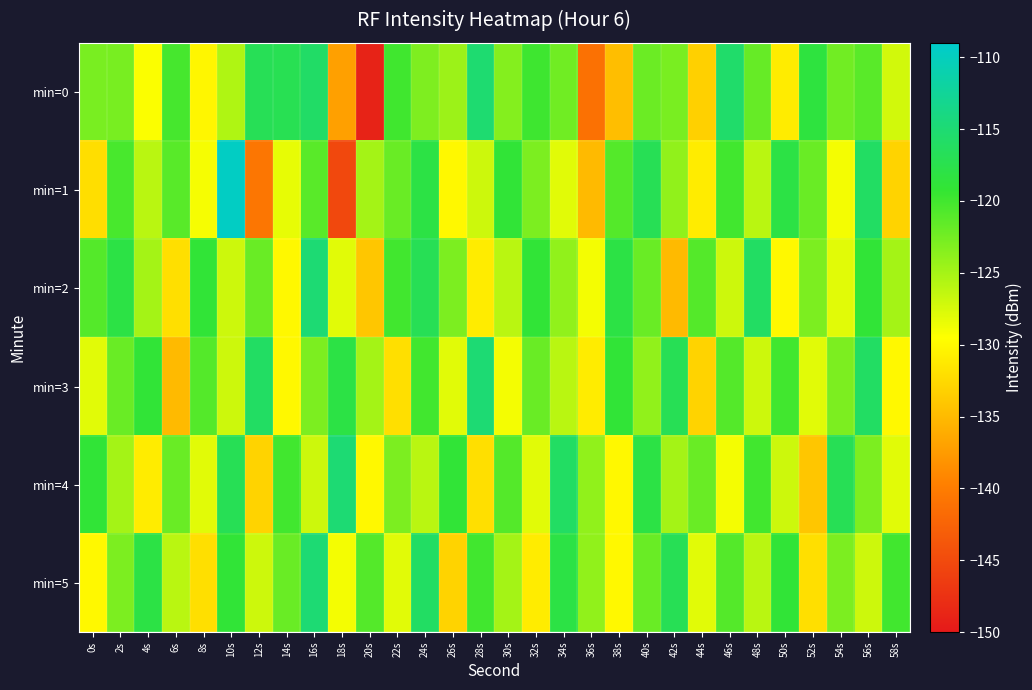

Reading left to right, list all the values displayed in this chart.

min=0: 0s=-122.8	2s=-122.8	4s=-129.3	6s=-120.2	8s=-130.2	10s=-125.5	12s=-116.9	14s=-117.1	16s=-115.9	18s=-137.0	20s=-149.0	22s=-119.9	24s=-123.0	26s=-124.6	28s=-115.2	30s=-123.4	32s=-119.8	34s=-122.4	36s=-141.1	38s=-134.7	40s=-122.1	42s=-122.8	44s=-133.2	46s=-115.5	48s=-121.8	50s=-131.0	52s=-118.4	54s=-122.4	56s=-121.2	58s=-127.2
min=1: 0s=-132.1	2s=-120.4	4s=-126.1	6s=-121.1	8s=-129.0	10s=-109.6	12s=-140.6	14s=-128.3	16s=-121.2	18s=-145.2	20s=-125.0	22s=-122.0	24s=-118.0	26s=-130.0	28s=-127.0	30s=-119.0	32s=-123.0	34s=-128.0	36s=-135.0	38s=-121.0	40s=-117.0	42s=-124.0	44s=-131.0	46s=-120.0	48s=-126.0	50s=-118.0	52s=-122.0	54s=-129.0	56s=-116.0	58s=-133.0
min=2: 0s=-121.0	2s=-118.0	4s=-125.0	6s=-132.0	8s=-119.0	10s=-127.0	12s=-122.0	14s=-130.0	16s=-115.0	18s=-128.0	20s=-134.0	22s=-120.0	24s=-117.0	26s=-123.0	28s=-131.0	30s=-126.0	32s=-119.0	34s=-124.0	36s=-129.0	38s=-118.0	40s=-122.0	42s=-135.0	44s=-121.0	46s=-127.0	48s=-116.0	50s=-130.0	52s=-123.0	54s=-128.0	56s=-119.0	58s=-125.0
min=3: 0s=-128.0	2s=-122.0	4s=-119.0	6s=-135.0	8s=-121.0	10s=-127.0	12s=-116.0	14s=-130.0	16s=-123.0	18s=-118.0	20s=-125.0	22s=-132.0	24s=-120.0	26s=-128.0	28s=-115.0	30s=-129.0	32s=-122.0	34s=-126.0	36s=-131.0	38s=-119.0	40s=-124.0	42s=-117.0	44s=-133.0	46s=-121.0	48s=-127.0	50s=-120.0	52s=-128.0	54s=-123.0	56s=-116.0	58s=-130.0
min=4: 0s=-119.0	2s=-125.0	4s=-131.0	6s=-122.0	8s=-128.0	10s=-117.0	12s=-133.0	14s=-120.0	16s=-127.0	18s=-115.0	20s=-130.0	22s=-123.0	24s=-126.0	26s=-119.0	28s=-132.0	30s=-121.0	32s=-128.0	34s=-116.0	36s=-124.0	38s=-130.0	40s=-118.0	42s=-125.0	44s=-122.0	46s=-129.0	48s=-120.0	50s=-127.0	52s=-134.0	54s=-117.0	56s=-123.0	58s=-128.0
min=5: 0s=-130.0	2s=-123.0	4s=-118.0	6s=-126.0	8s=-132.0	10s=-119.0	12s=-127.0	14s=-122.0	16s=-115.0	18s=-129.0	20s=-121.0	22s=-128.0	24s=-116.0	26s=-133.0	28s=-120.0	30s=-125.0	32s=-131.0	34s=-118.0	36s=-124.0	38s=-130.0	40s=-122.0	42s=-117.0	44s=-128.0	46s=-121.0	48s=-126.0	50s=-119.0	52s=-132.0	54s=-123.0	56s=-127.0	58s=-120.0